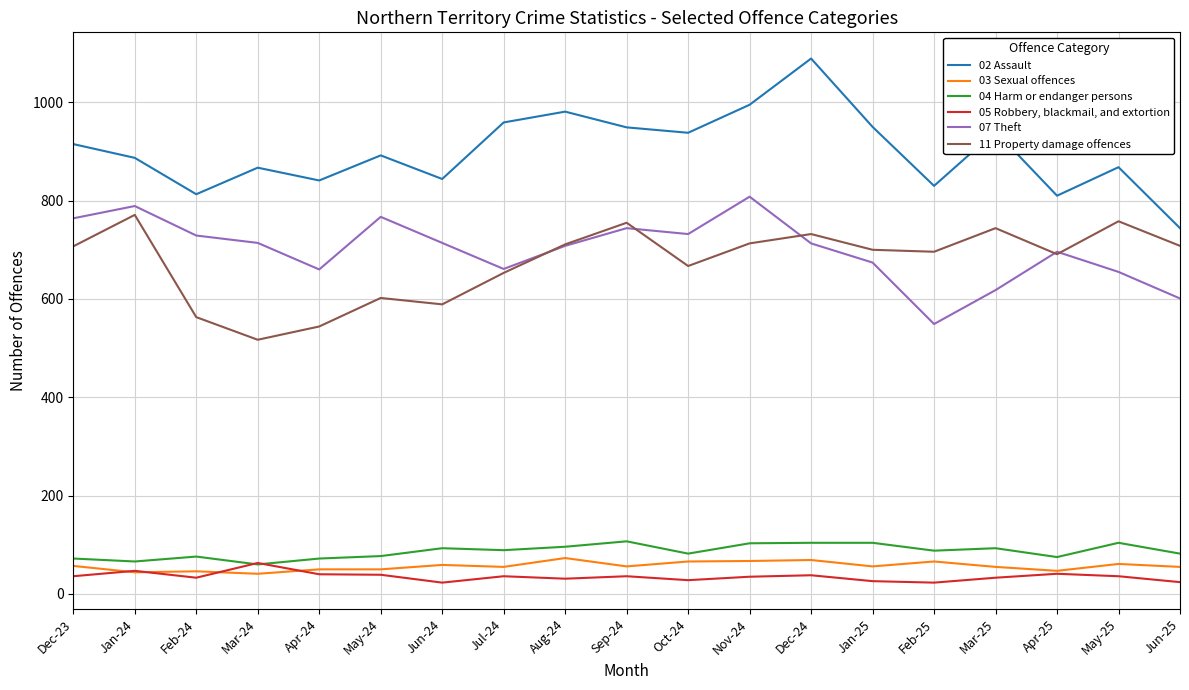

True or false: 03 Sexual offences and 02 Assault cross at least once.

False